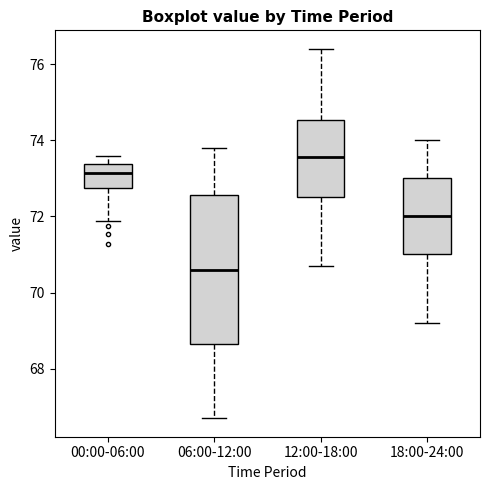

Where does the upper whisker of the box for 06:00-12:00 end on the y-axis? The values are not printed on the chart, so give them approximately, as read against the axis.

73.8